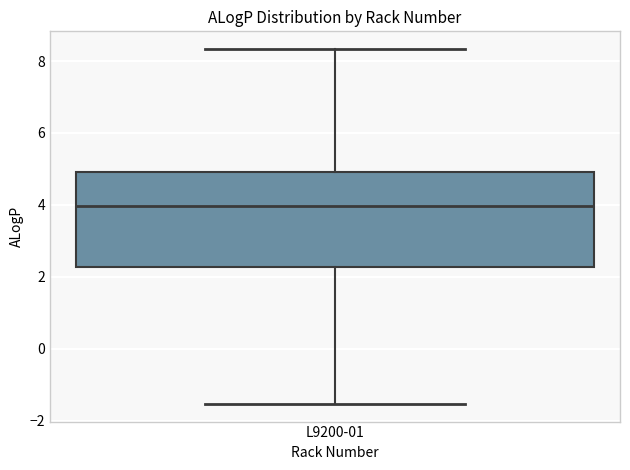

Read this box plot against the y-axis: the position of the median line, the range covered by the box, and the ends of both whiskers. The values are not printed on the chart, so give them approximately, as read against the axis.

median 4.0, box 2.2 to 5.0, whiskers -1.6 to 8.4